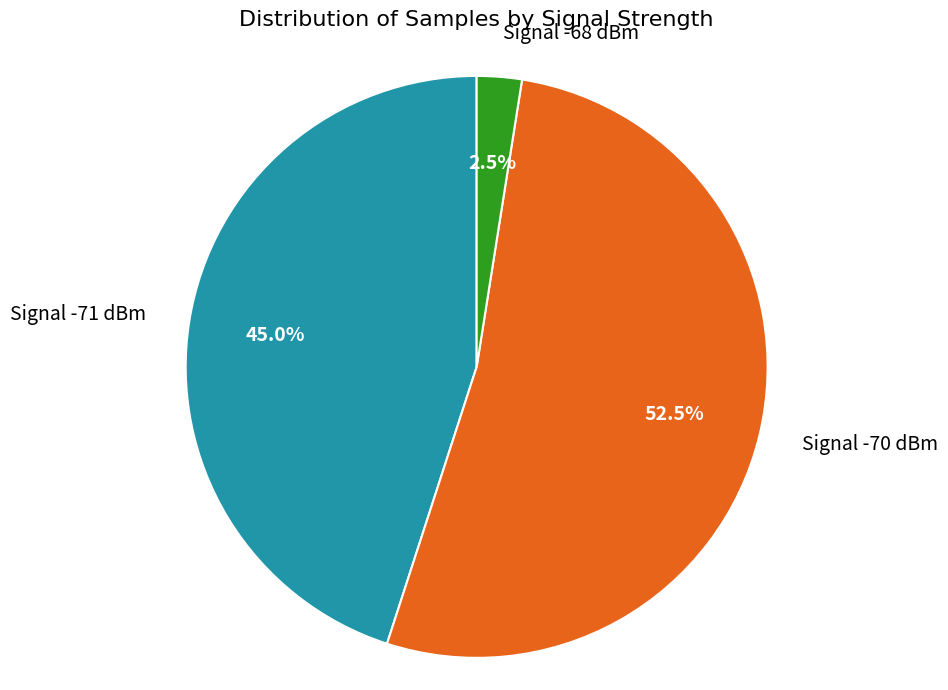

Is the sum of Signal -68 dBm and Signal -71 dBm greater than half?

No